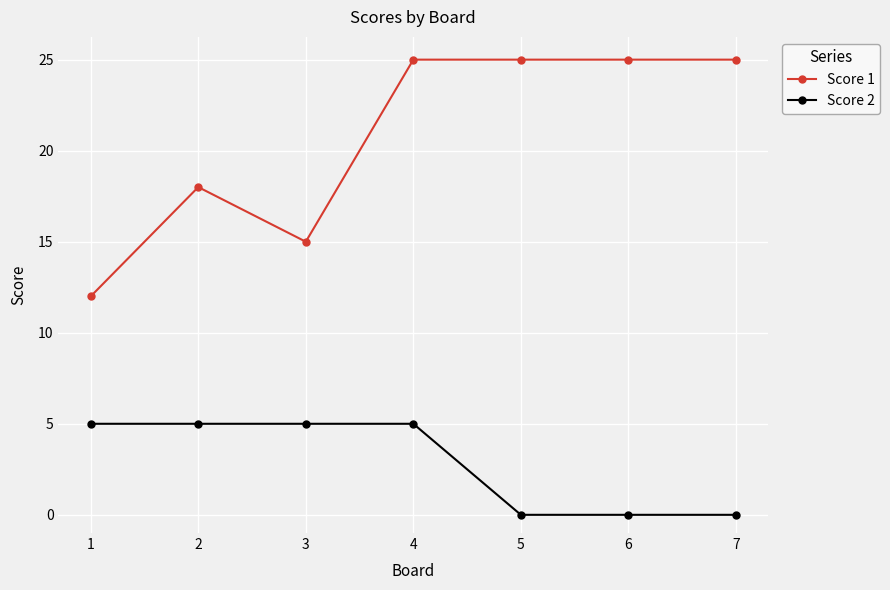

Count the number of data series in this chart.

2